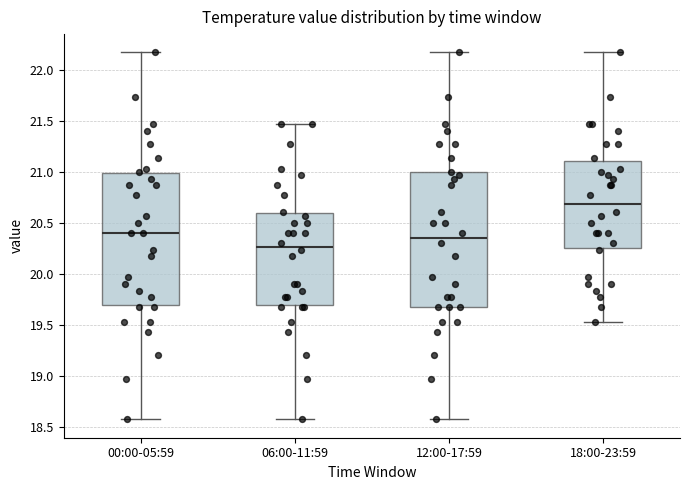

Reading left to right, transcribe this box plot: for each box, give where its median line is, the range the box spans, and where its two whiskers end, as read against the y-axis. The values are not printed on the chart, so give them approximately, as read against the axis.

00:00-05:59: median 20.40, box 19.70 to 21.00, whiskers 18.55 to 22.15
06:00-11:59: median 20.25, box 19.70 to 20.60, whiskers 18.55 to 21.45
12:00-17:59: median 20.35, box 19.65 to 21.00, whiskers 18.55 to 22.15
18:00-23:59: median 20.70, box 20.25 to 21.10, whiskers 19.55 to 22.15